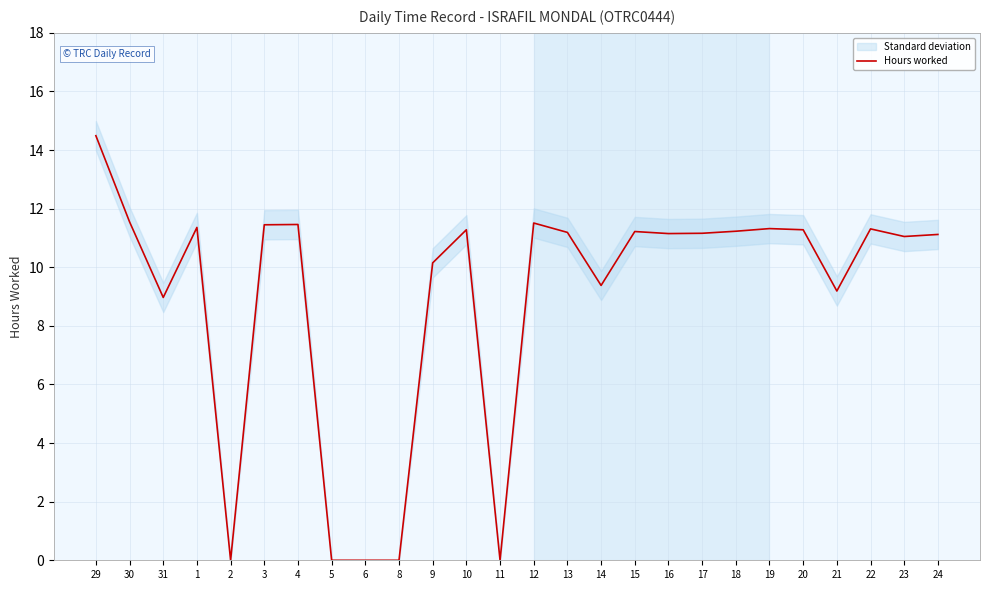

What is the label of the 5th point from the right?

20